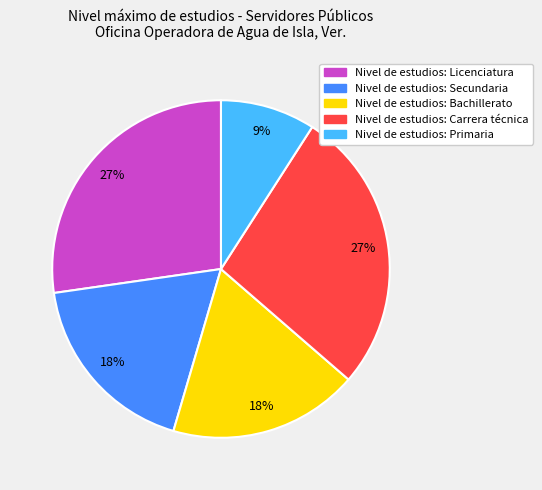

Combined, do Nivel de estudios: Primaria and Nivel de estudios: Carrera técnica account for over 50%?

No